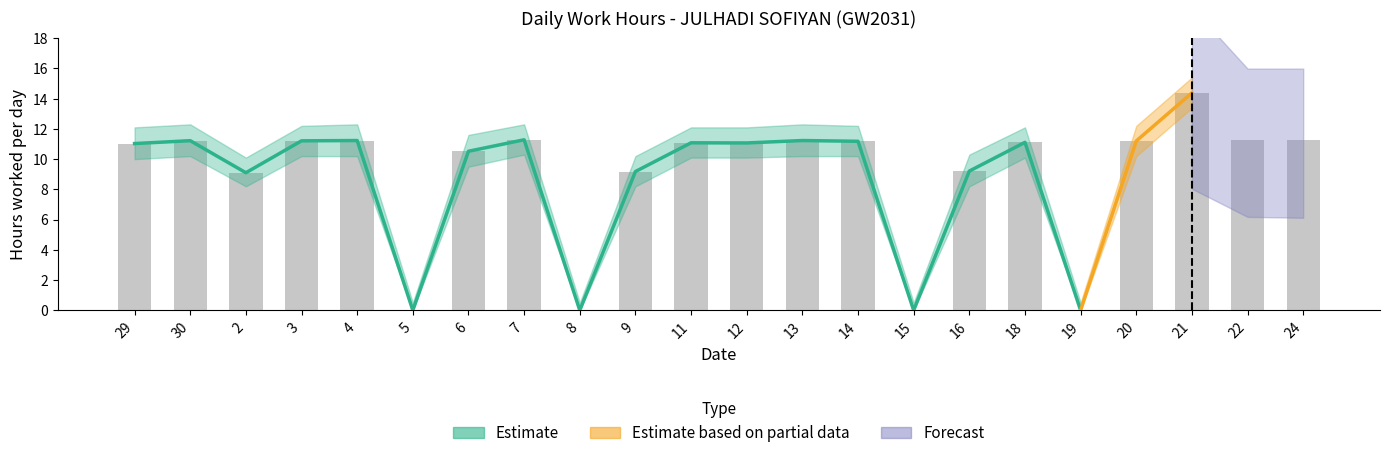

How many bars are there in total?

22